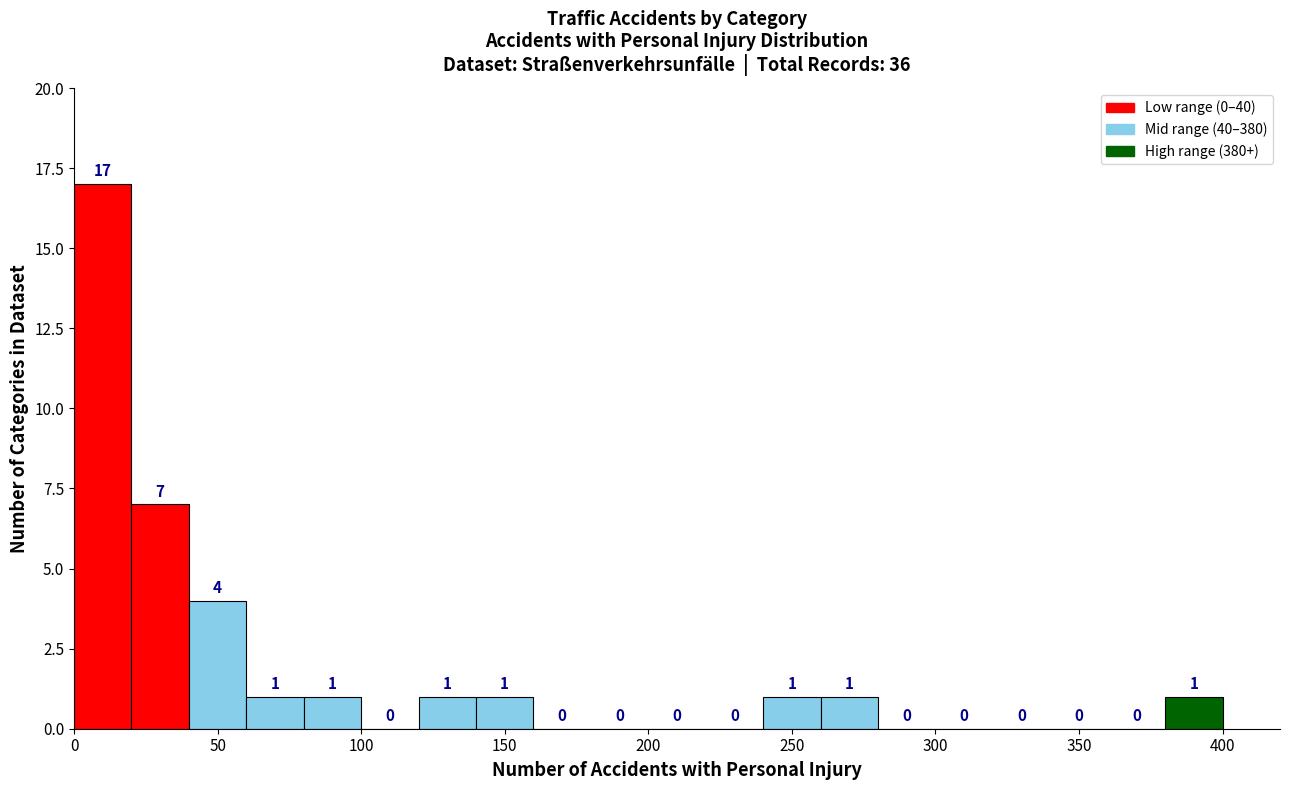

Which range on the x-axis has the tallest bar?

0 to 20